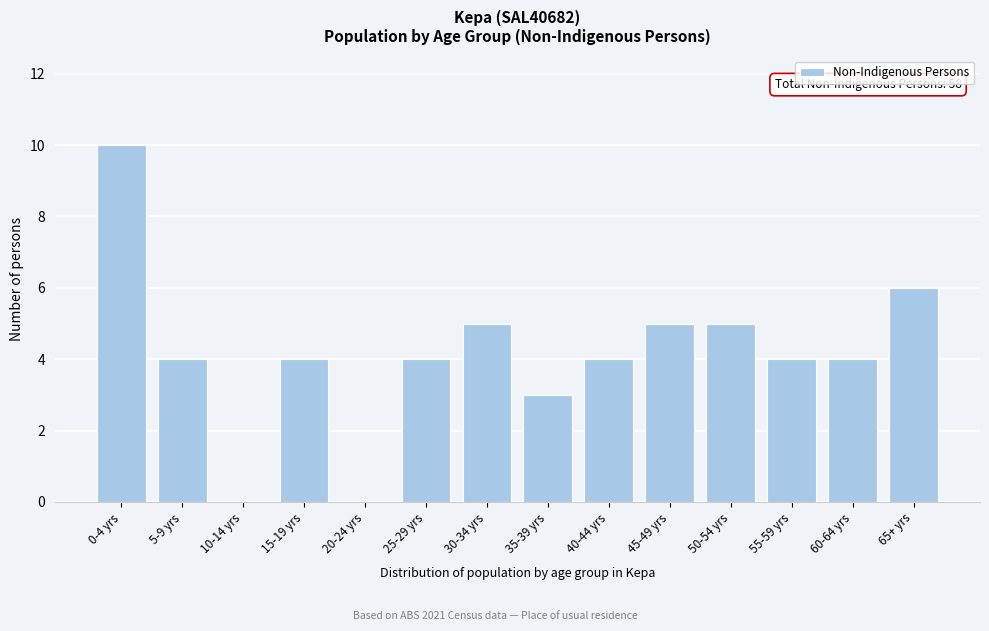

Reading left to right, transcribe all the data shown in this chart.

0-4 yrs=10	5-9 yrs=4	10-14 yrs=0	15-19 yrs=4	20-24 yrs=0	25-29 yrs=4	30-34 yrs=5	35-39 yrs=3	40-44 yrs=4	45-49 yrs=5	50-54 yrs=5	55-59 yrs=4	60-64 yrs=4	65+ yrs=6